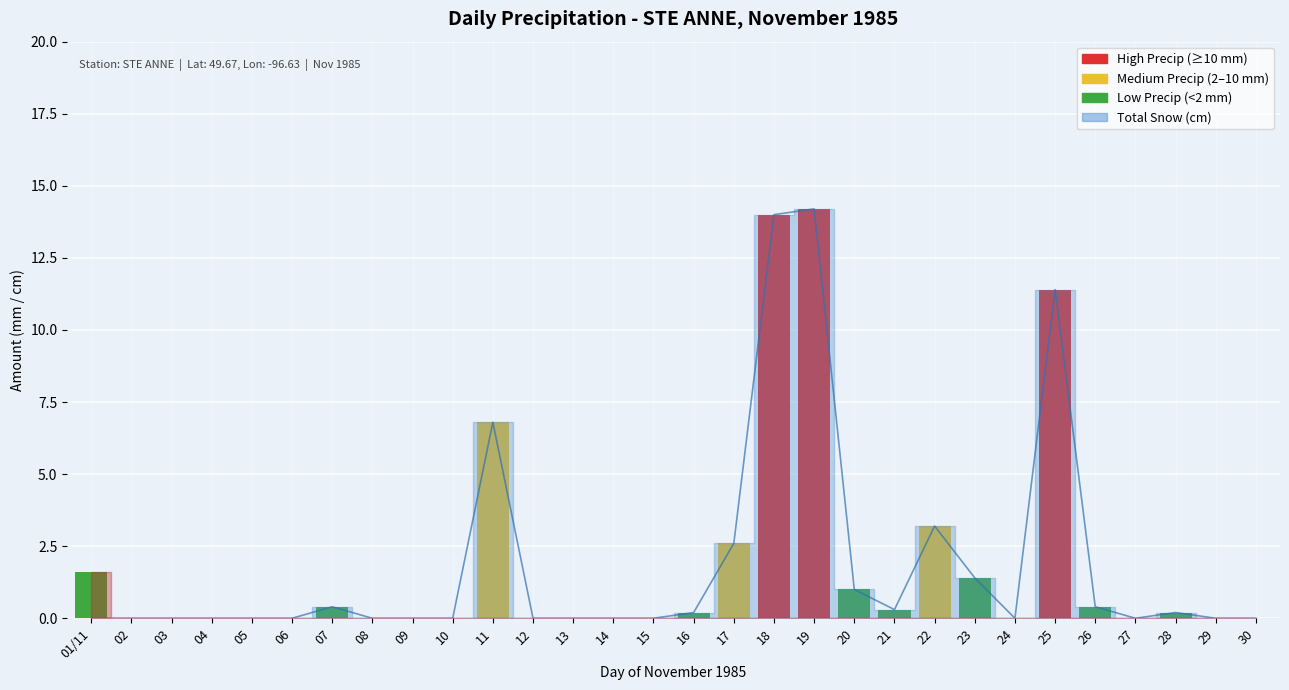

What is the label of the 16th bar from the right?

15